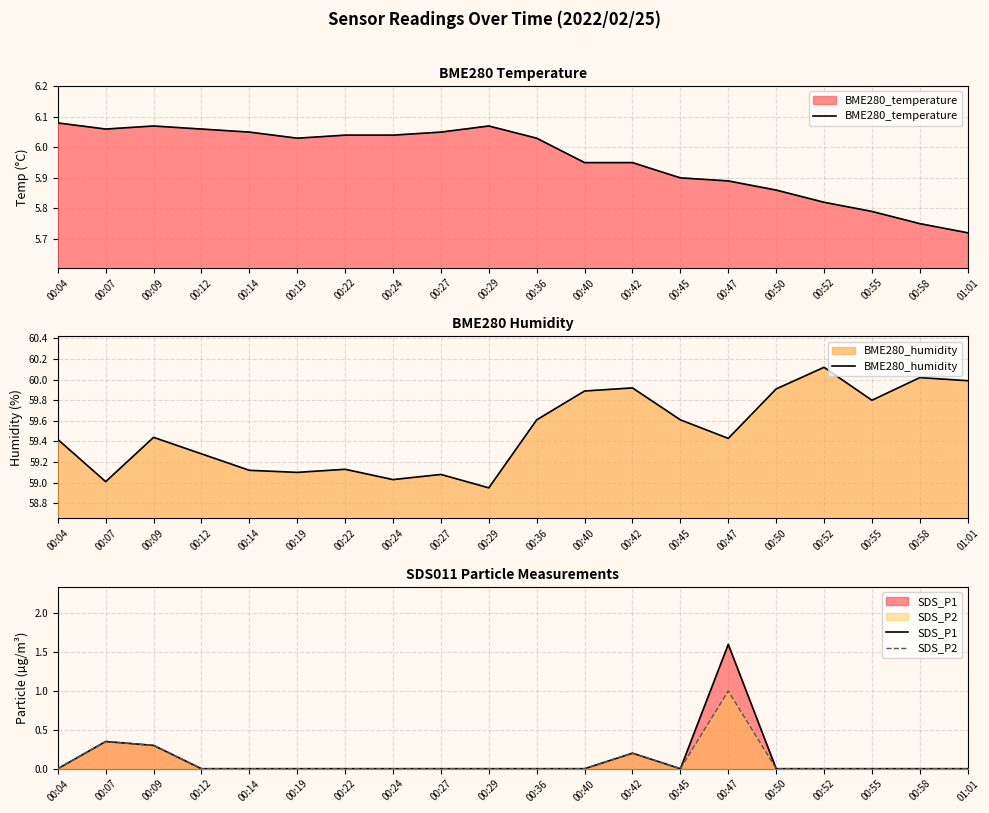

What is the sum of all SDS_P2 values?

1.9